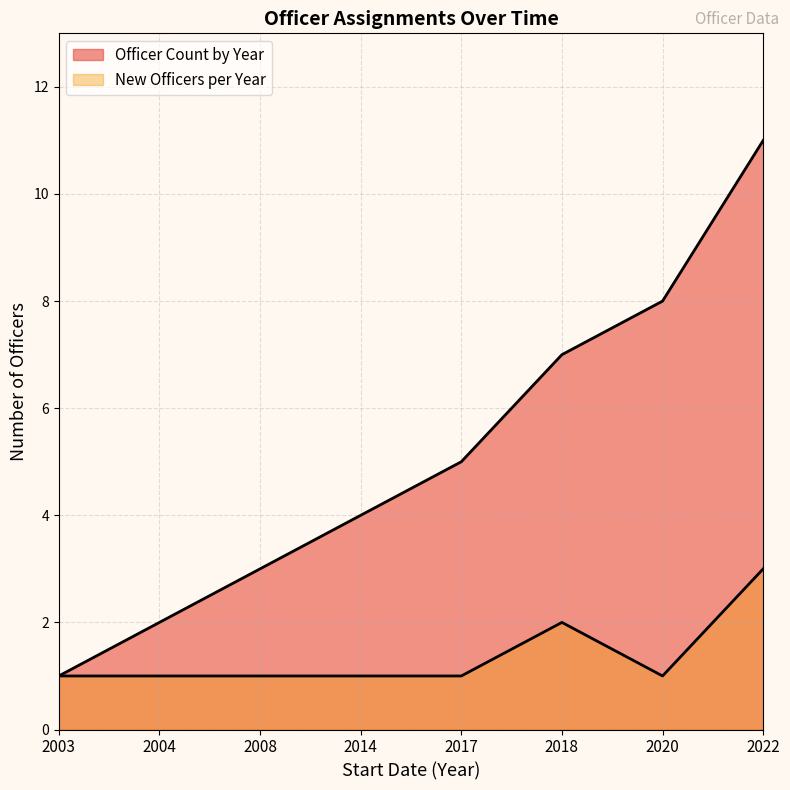

Does the chart display data point markers on the line(s)?

No